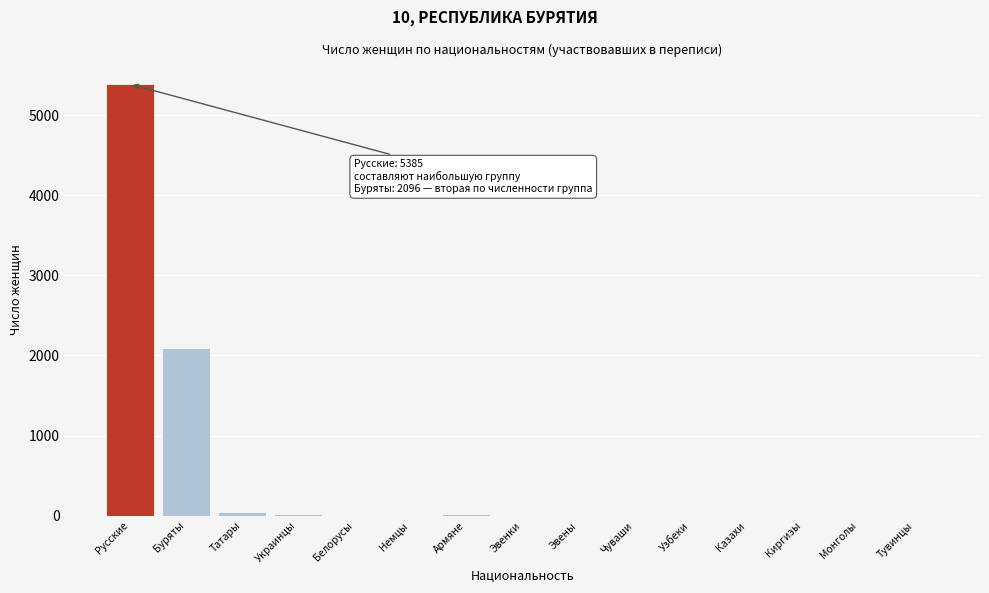

What is the greatest value displayed?

5385